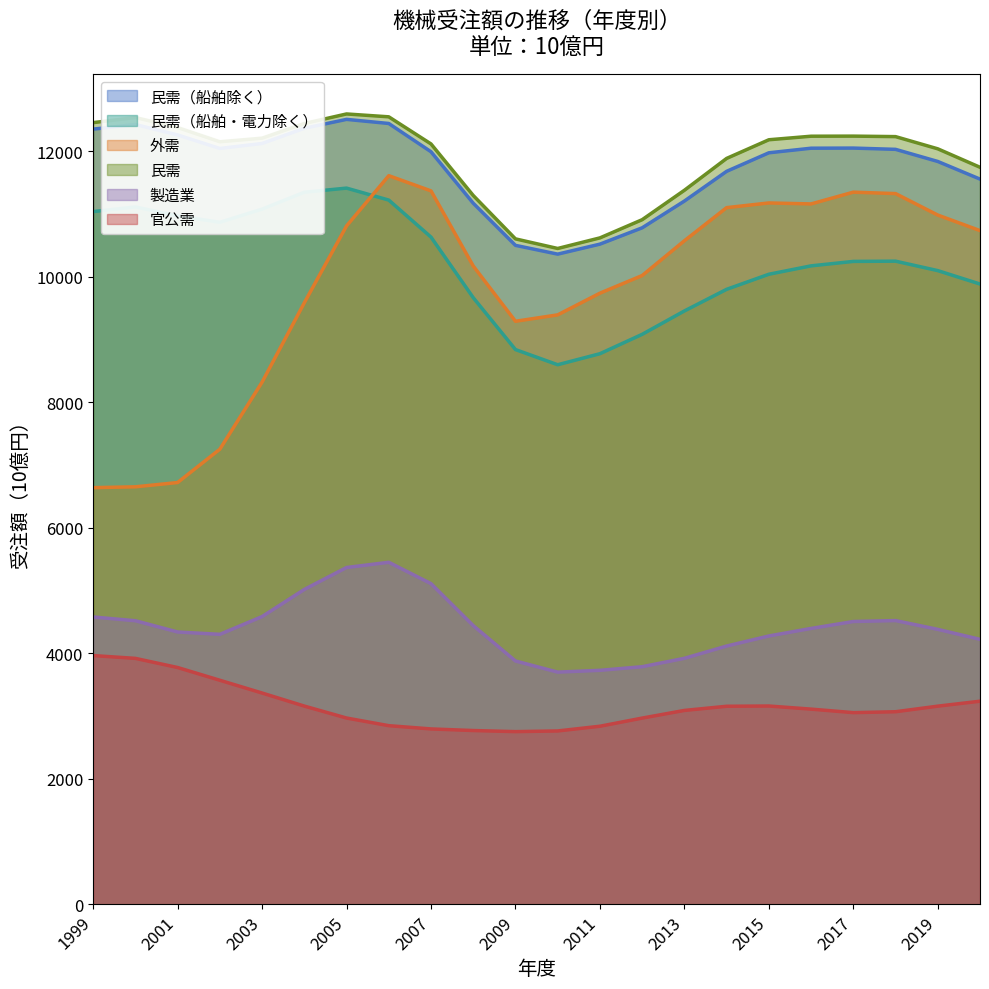

True or false: 外需 and 民需 intersect in this chart.

False